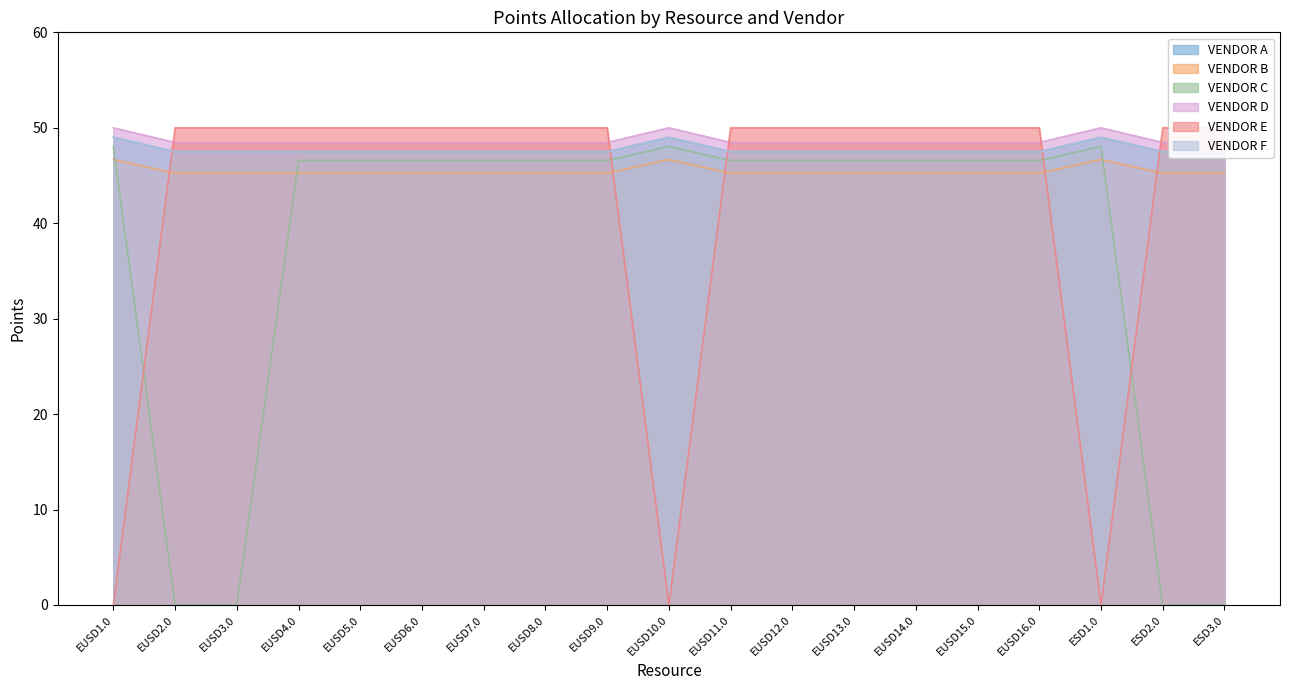

The VENDOR C series shows 76.3 at EUSD10.0. True or false?

False